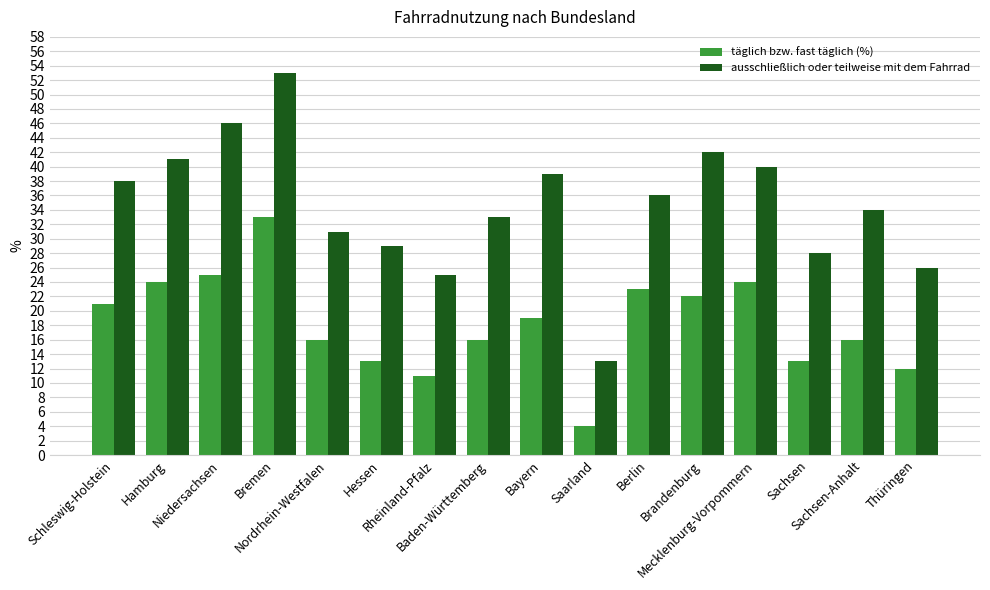

The value of täglich bzw. fast täglich (%) at Thüringen is 12. True or false?

True